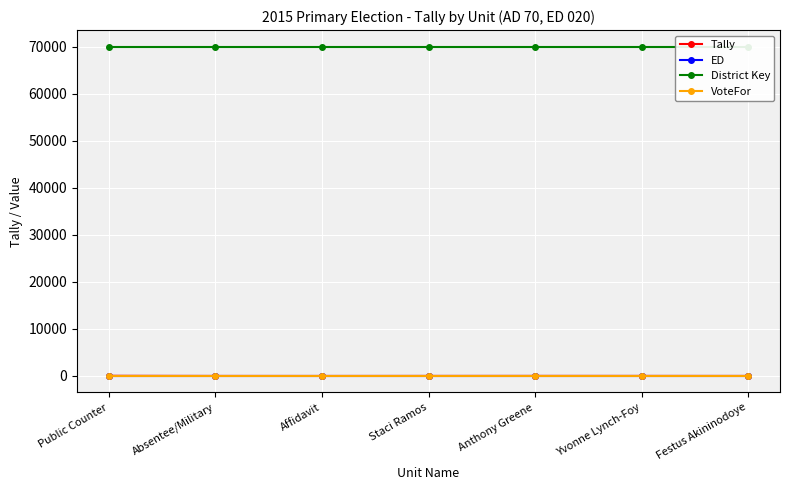

What is the value of the Tally point at the 4th from the left?

6